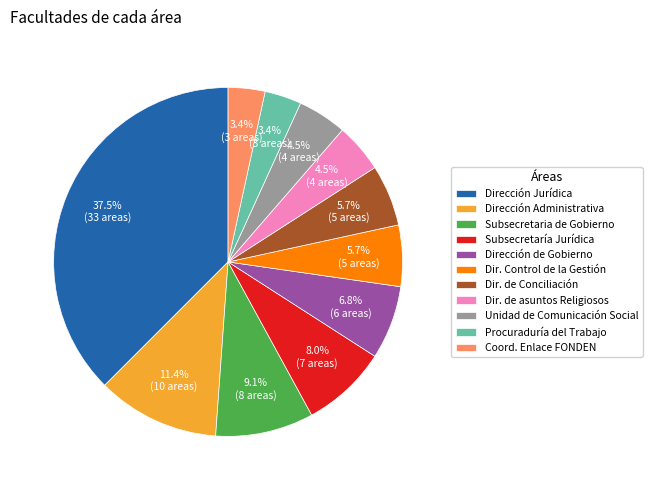

What portion of the pie excludes Dir. de Conciliación?

94.3%